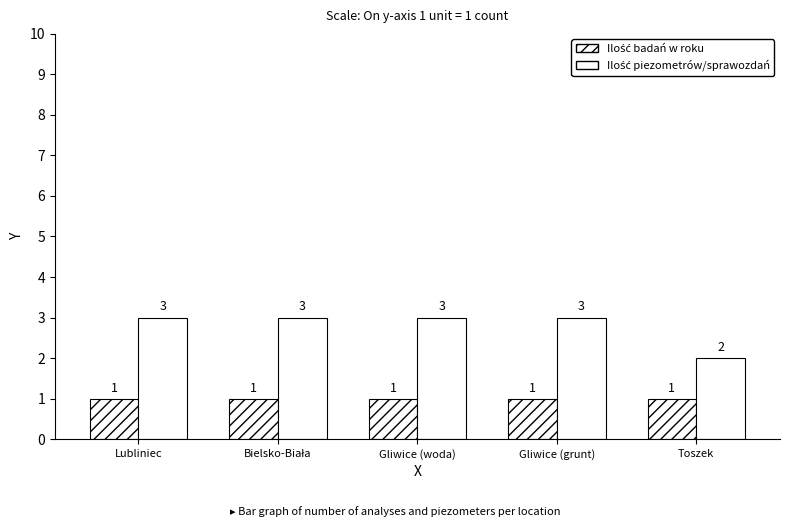

The value of Ilość piezometrów/sprawozdań at Bielsko-Biała is 5. True or false?

False